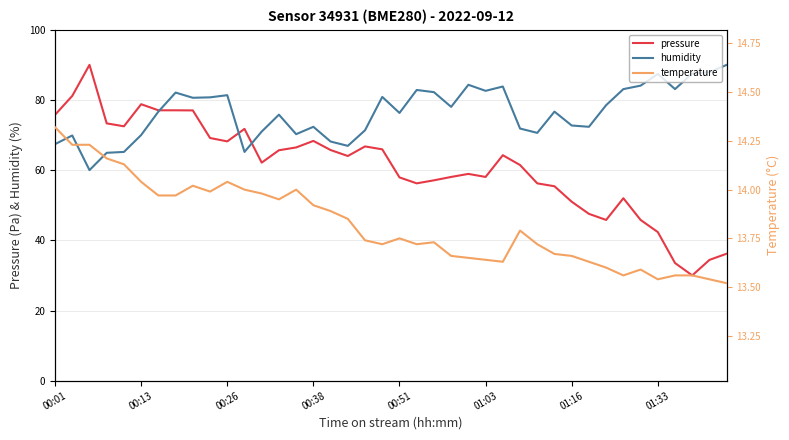

True or false: temperature has more than 0 points higher than both neighbors.

True